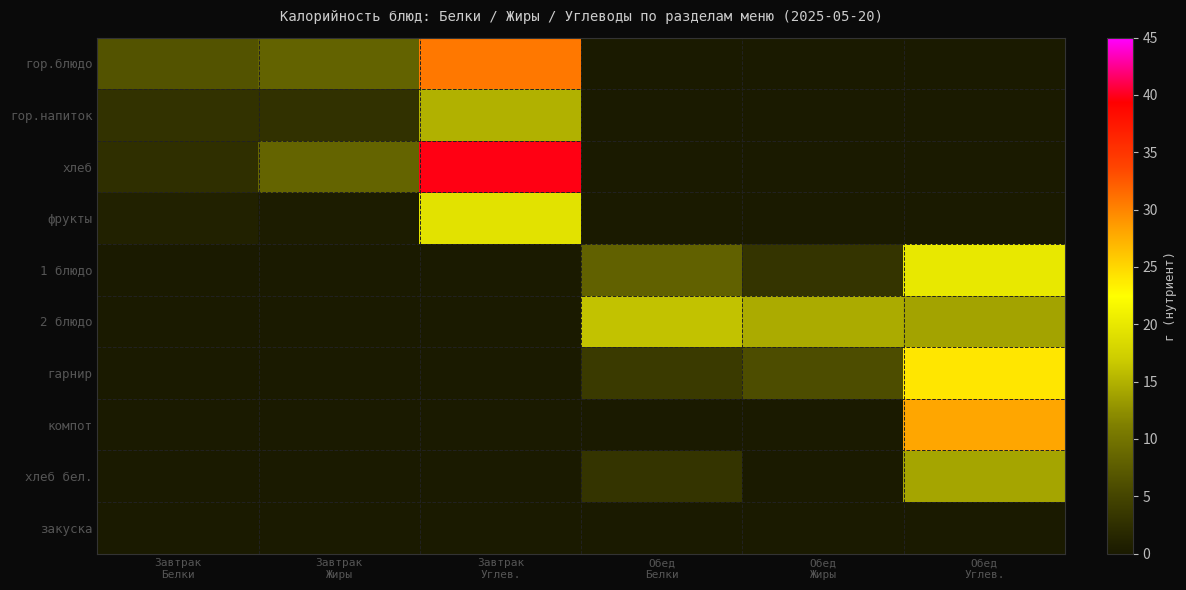

Which series has the largest range (max minus min)?

хлеб